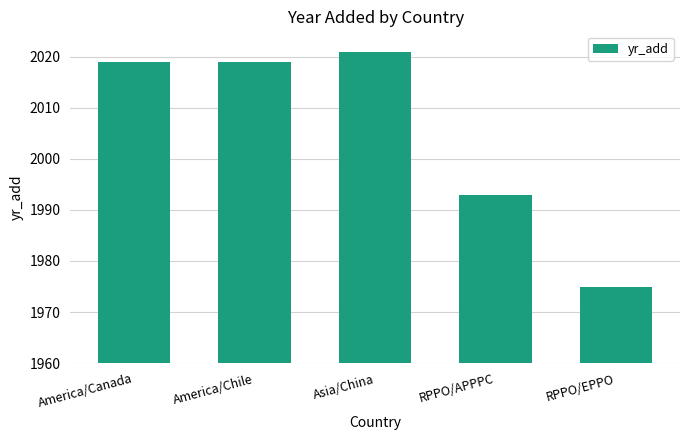

What is the average value?

2005